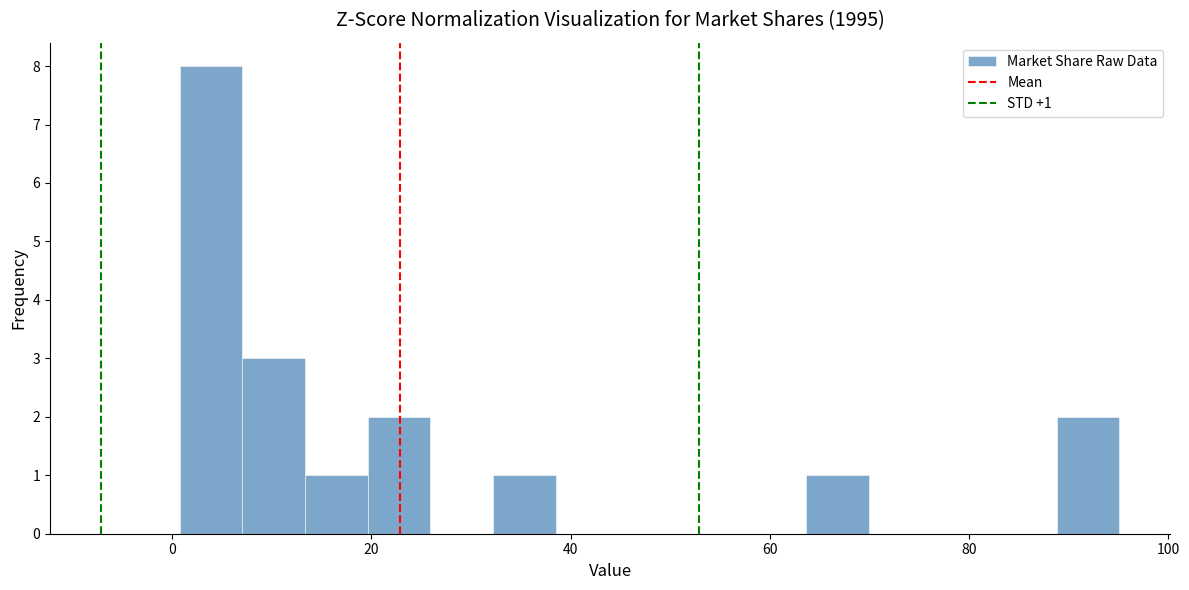

Read against the x-axis, roughly where is the centre of the tallest bar?

4